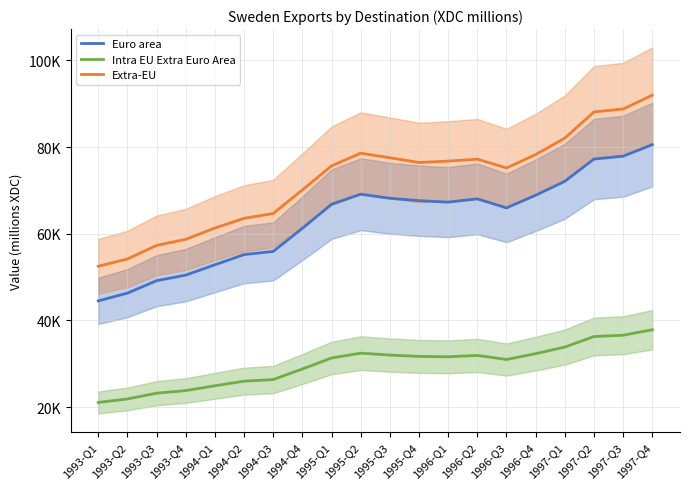

What is the difference between the maximum and minimum values in the Euro area series?

36048